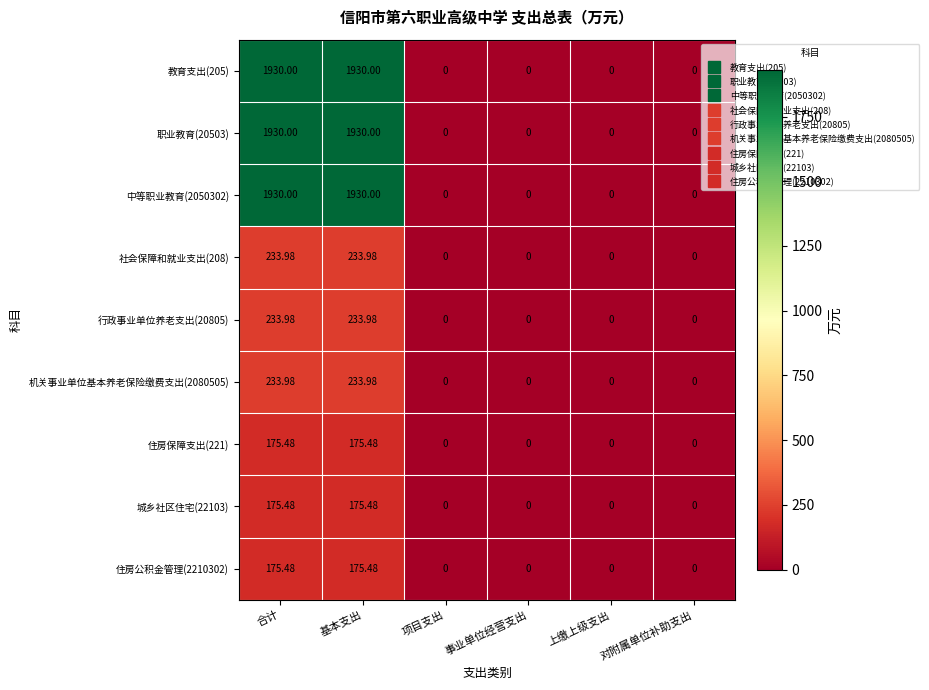

Is the value of 教育支出(205) at 基本支出 greater than the value of 城乡社区住宅(22103) at 合计?

Yes